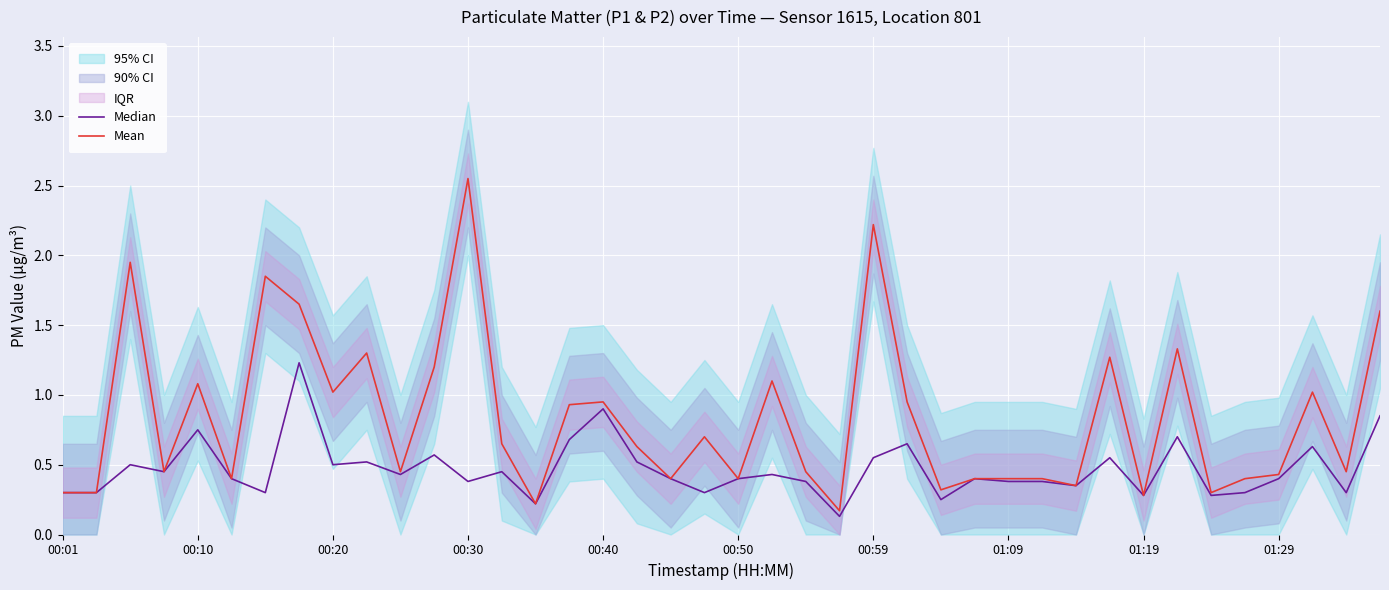

At which label does Mean reach its peak?

00:30